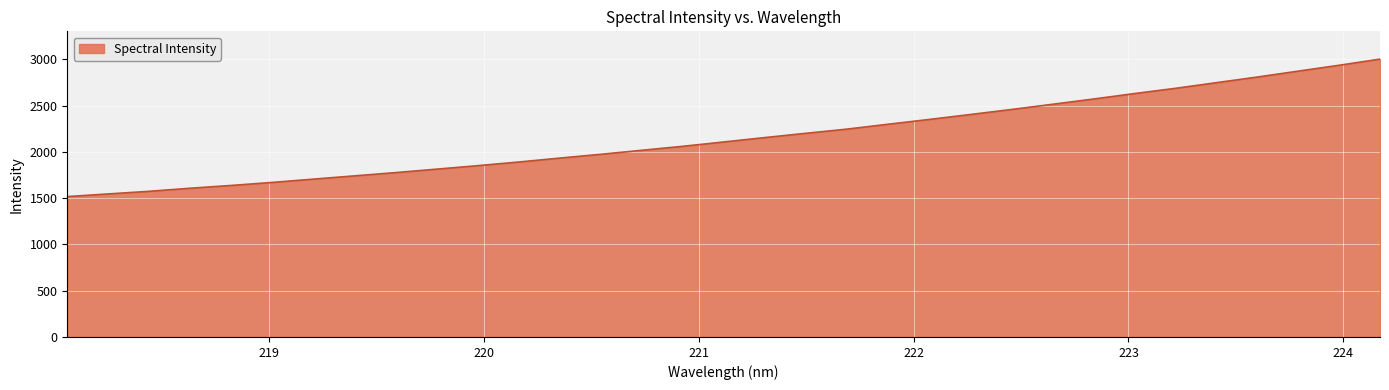

What is the maximum value shown in the chart?

3001.6